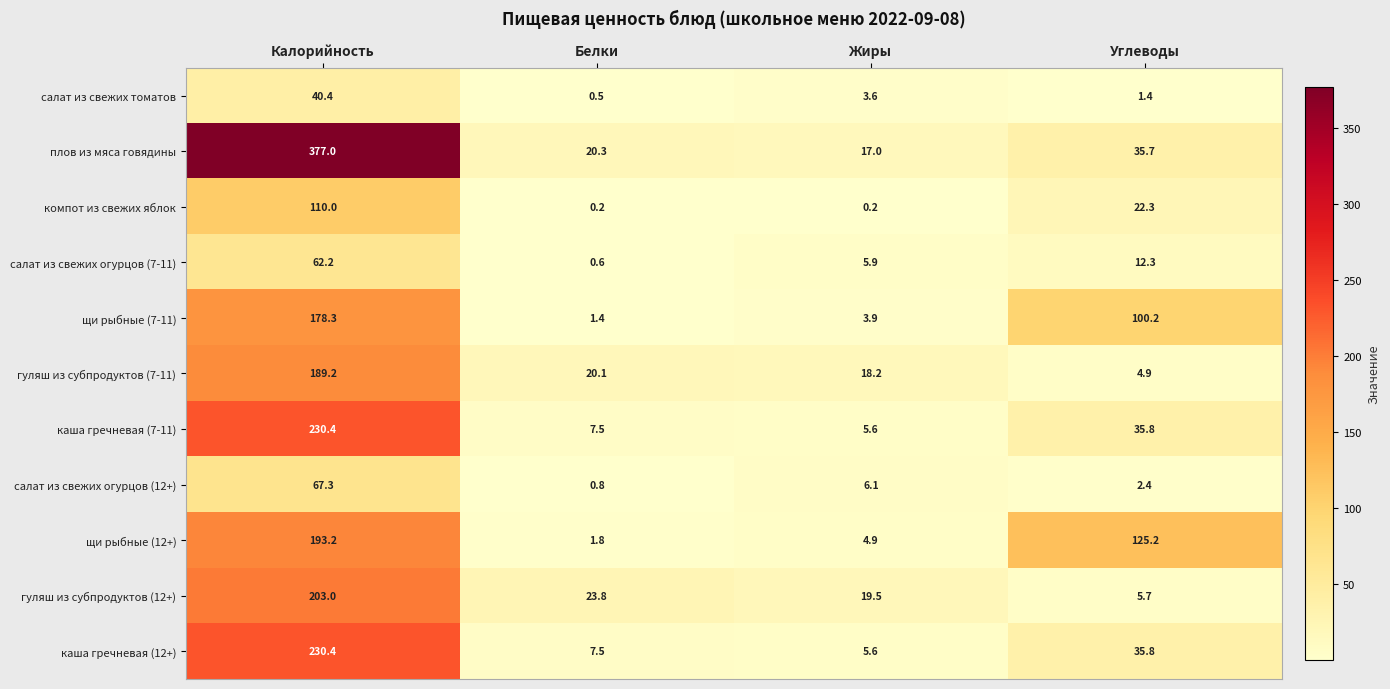

At which label does плов из мяса говядины first exceed 35?

Калорийность